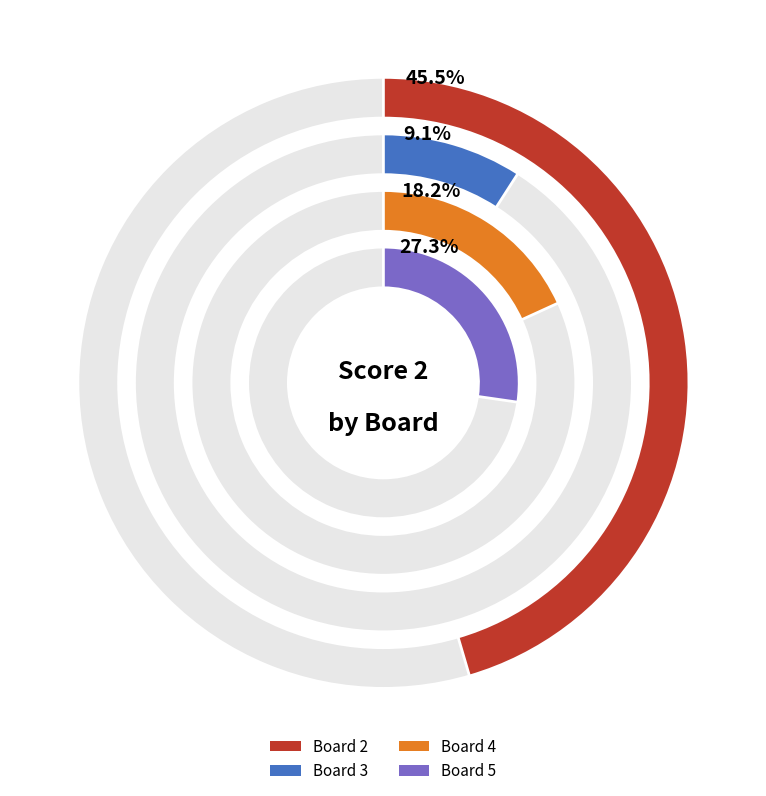

To the nearest percent, what is the average slice percentage?

25%